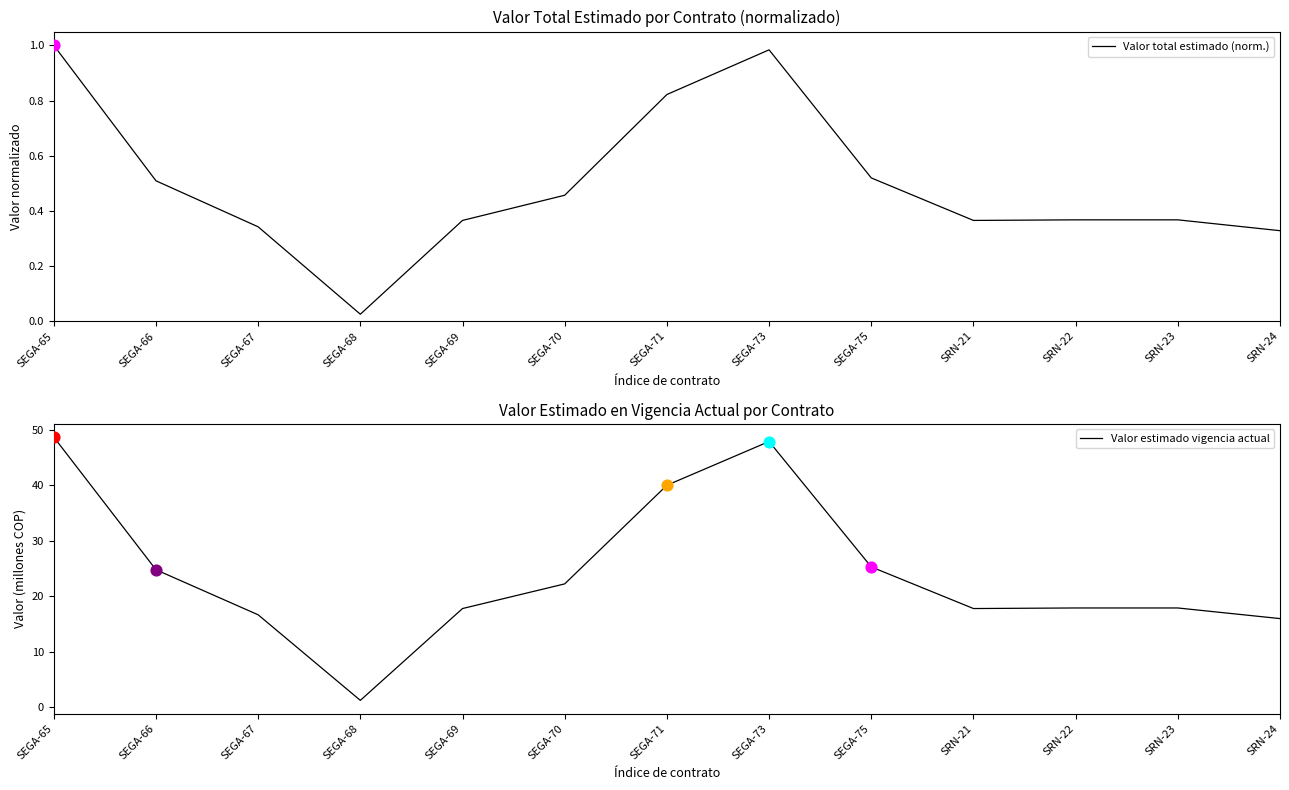

Is the value of Valor estimado vigencia actual at SEGA-67 greater than the value of Valor total estimado (norm.) at SEGA-75?

Yes